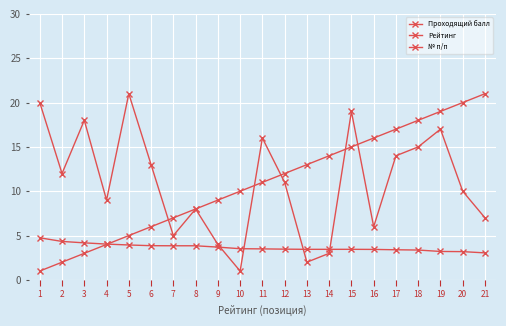

Does the chart have visible grid lines?

Yes